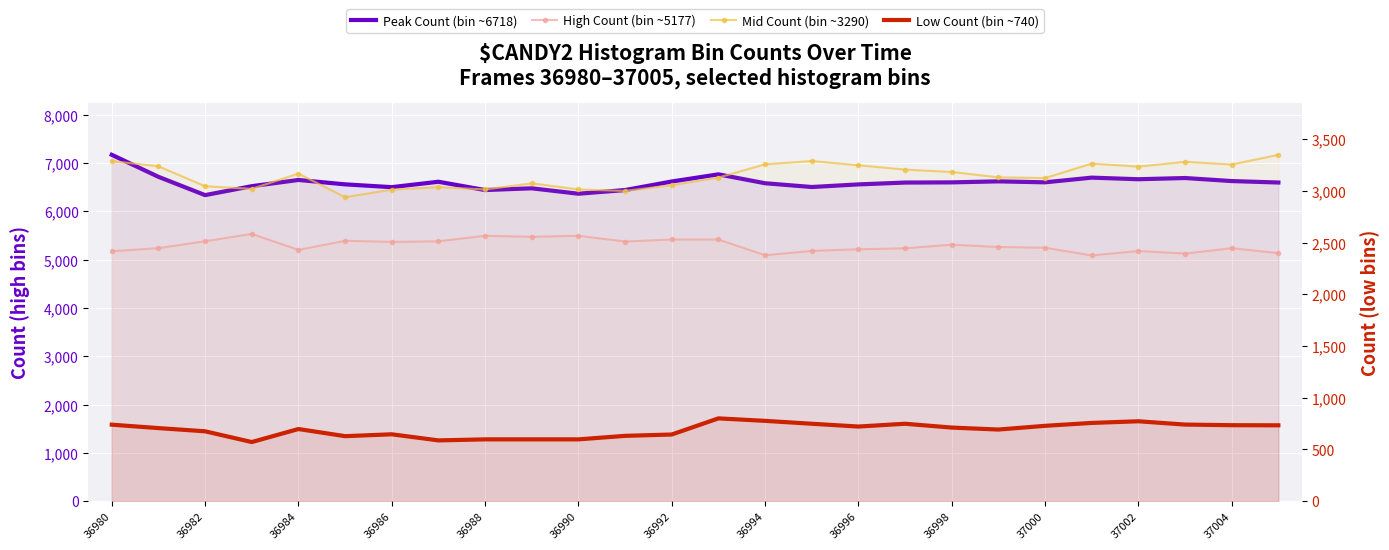

How many data points in Mid Count (bin ~3290) are above 3168?

12